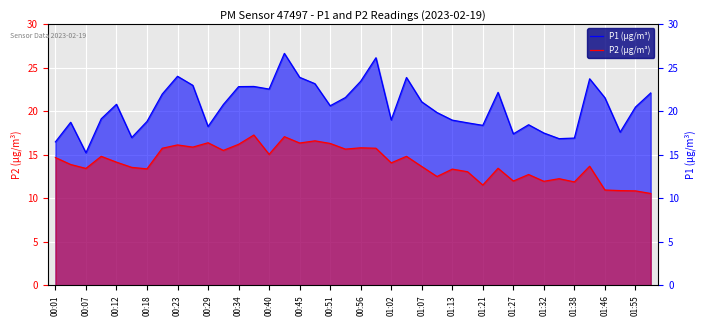

In P2 (µg/m³), how many points are lower than both neighbors (excluding endpoints)?

13